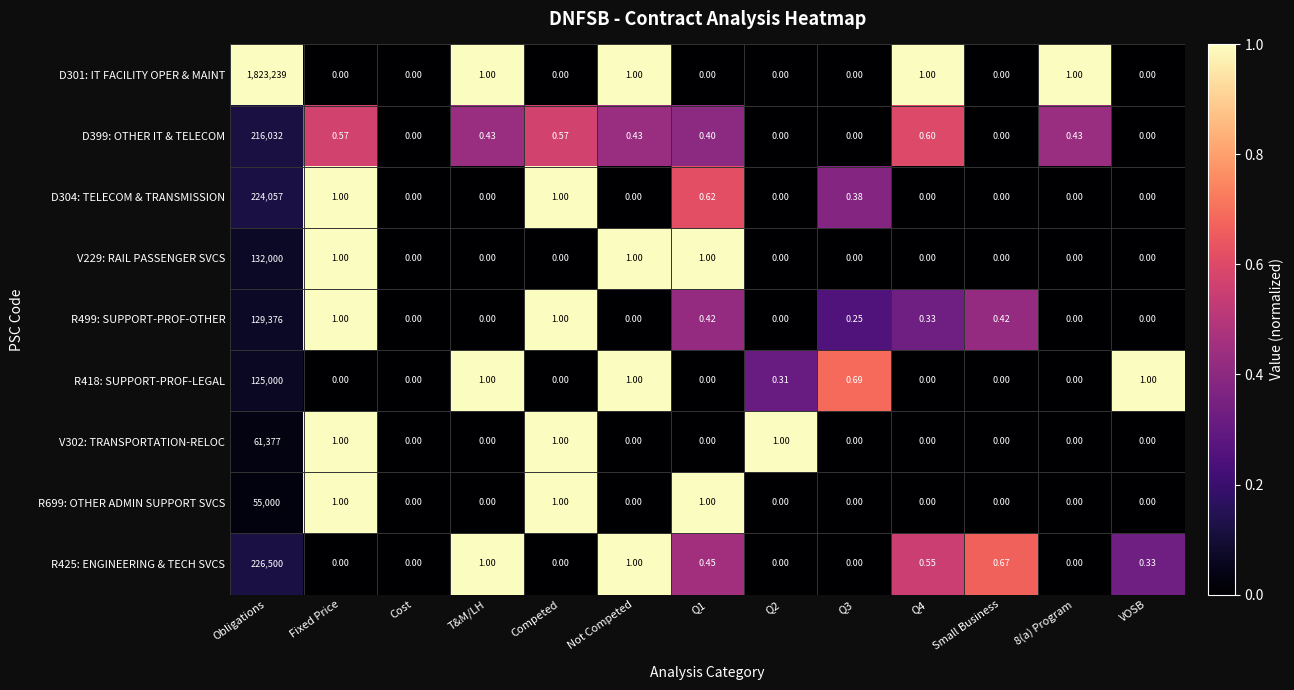

At which category is the sum across all series the highest?

Obligations